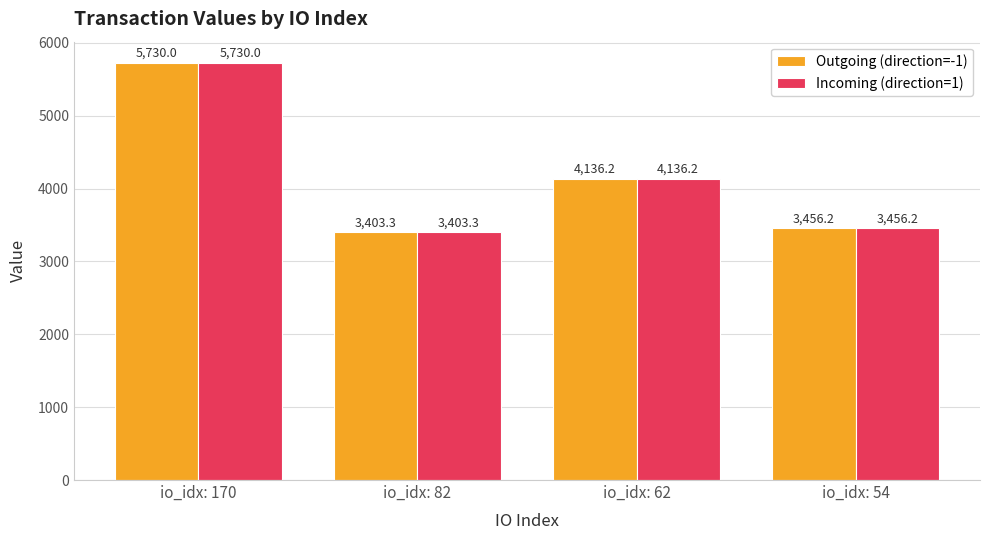

What is the value of the Incoming (direction=1) bar at the 2nd from the left?

3403.3